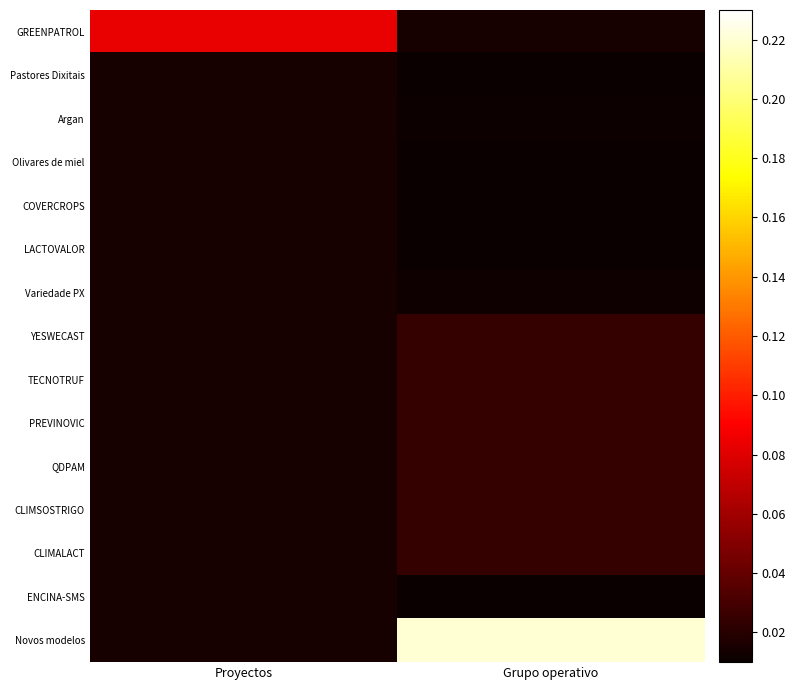

Between Grupo operativo and Proyectos, which is larger?

Proyectos